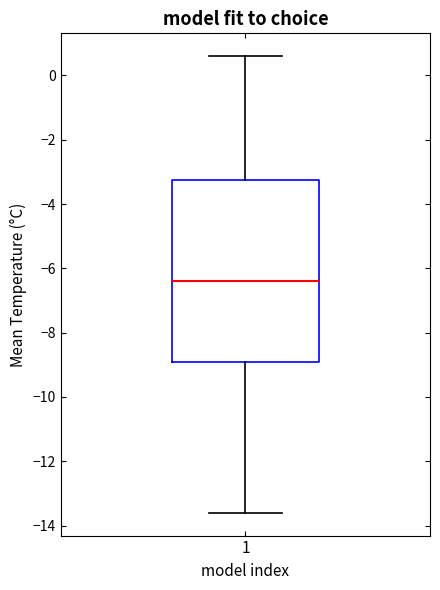

Where is the upper edge of the box at x = 1 on the y-axis? The values are not printed on the chart, so give them approximately, as read against the axis.

-3.2